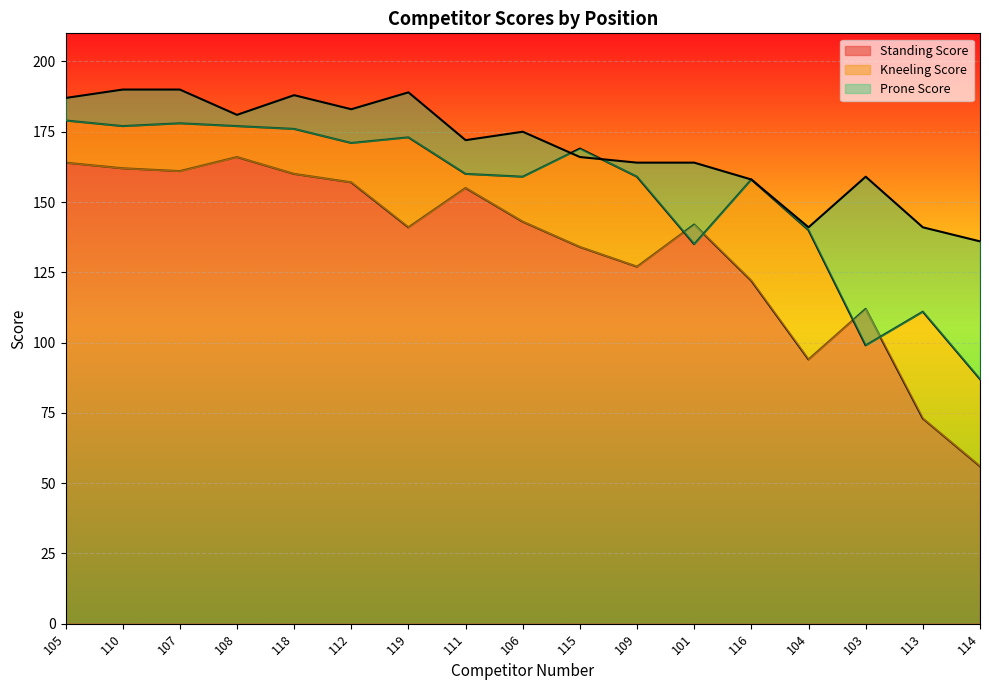

Reading left to right, what are all the values shown in this chart?

Standing Score: 105=164	110=162	107=161	108=166	118=160	112=157	119=141	111=155	106=143	115=134	109=127	101=142	116=122	104=94	103=112	113=73	114=56
Kneeling Score: 105=179	110=177	107=178	108=177	118=176	112=171	119=173	111=160	106=159	115=169	109=159	101=135	116=158	104=140	103=99	113=111	114=87
Prone Score: 105=187	110=190	107=190	108=181	118=188	112=183	119=189	111=172	106=175	115=166	109=164	101=164	116=158	104=141	103=159	113=141	114=136